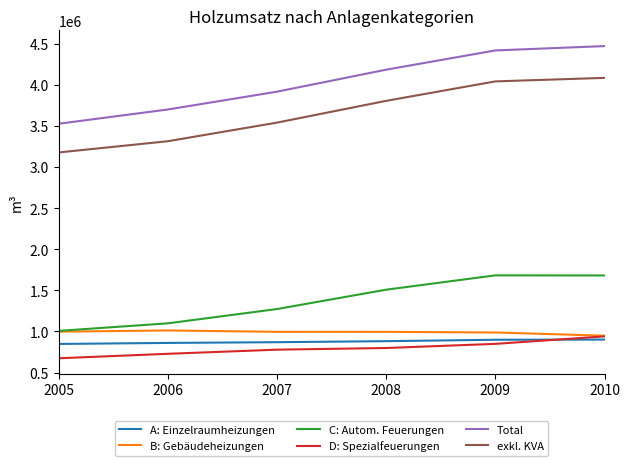

True or false: C: Autom. Feuerungen has more than 1 interior local peaks.

False